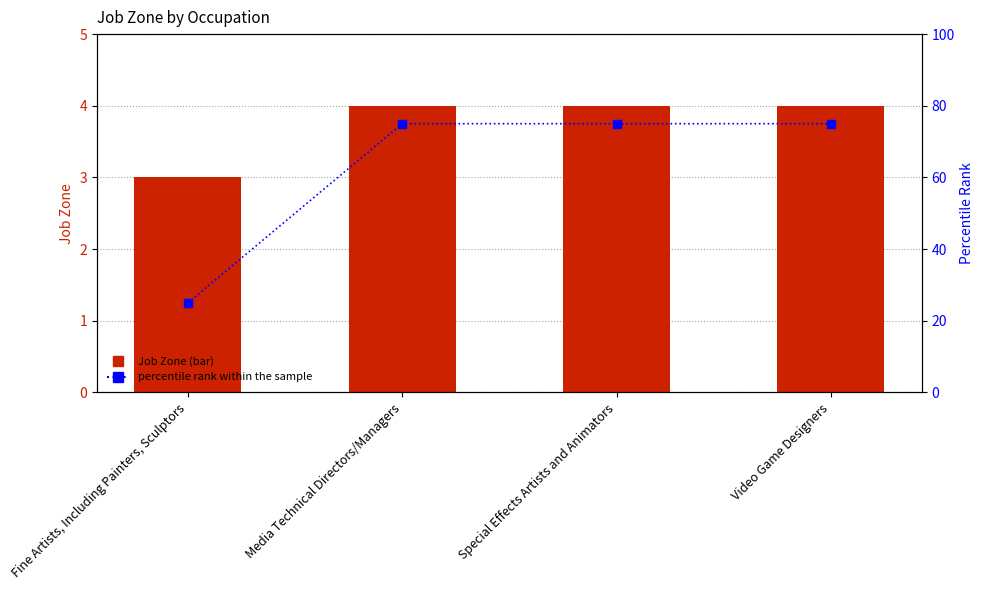

What is the label of the 3rd bar from the right?

Media Technical Directors/Managers